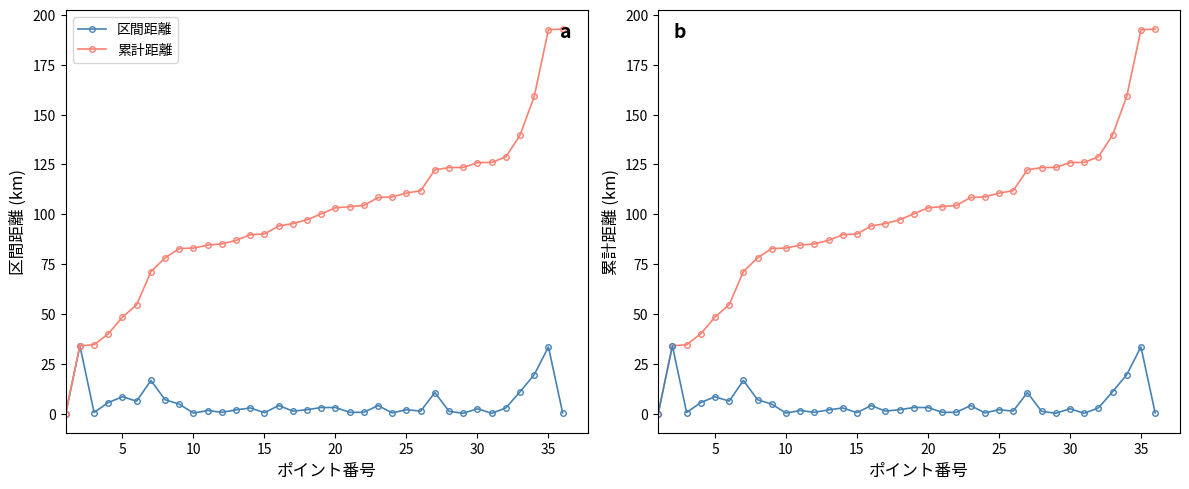

Which series has the largest total across all categories?

累計距離